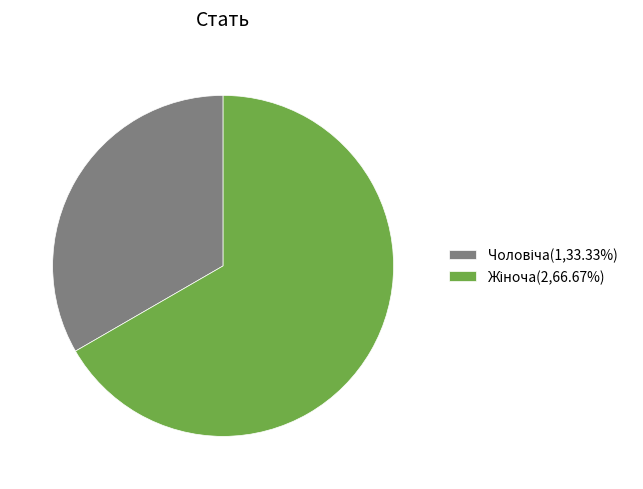

Is there a majority slice in this chart?

Yes